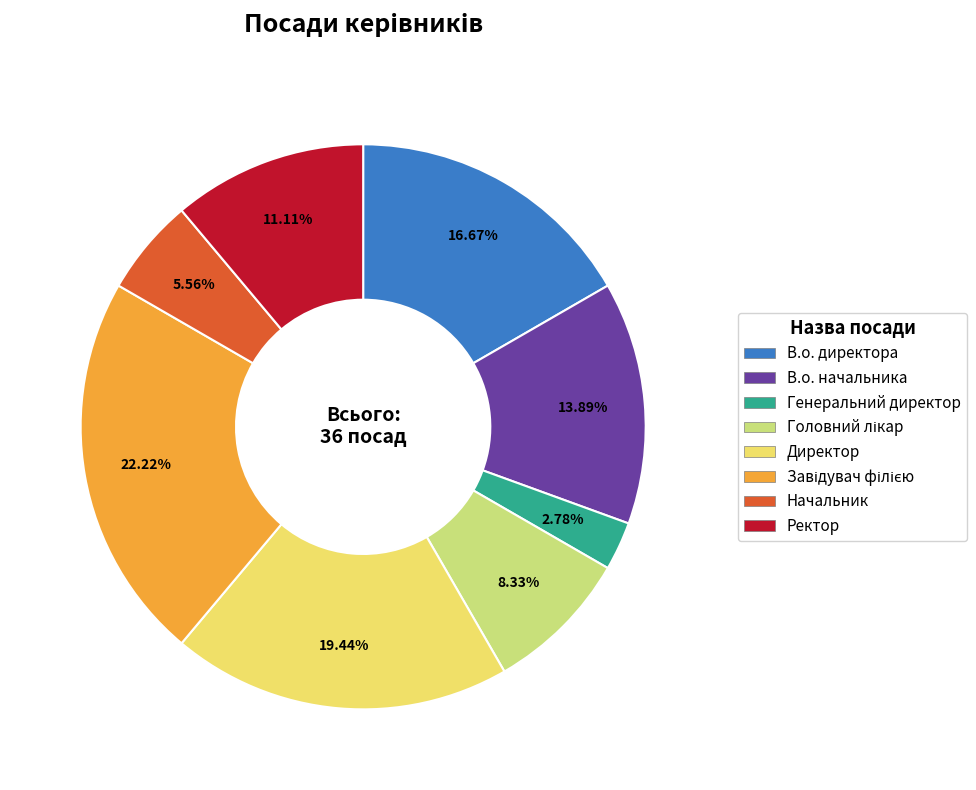

To the nearest percent, what is the difference between the largest and smallest slice percentages?

19%